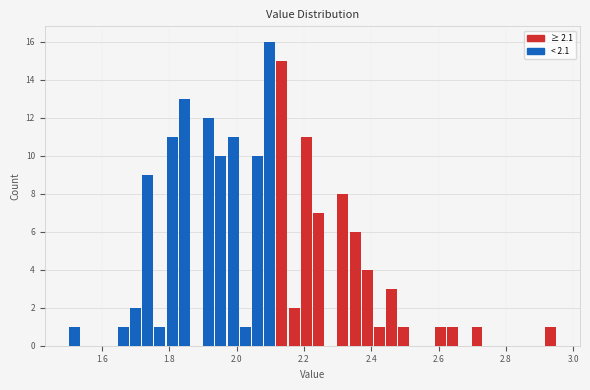

Around what value on the x-axis is the tallest bar? Give the approximate position of its centre, as read against the axis.

2.10